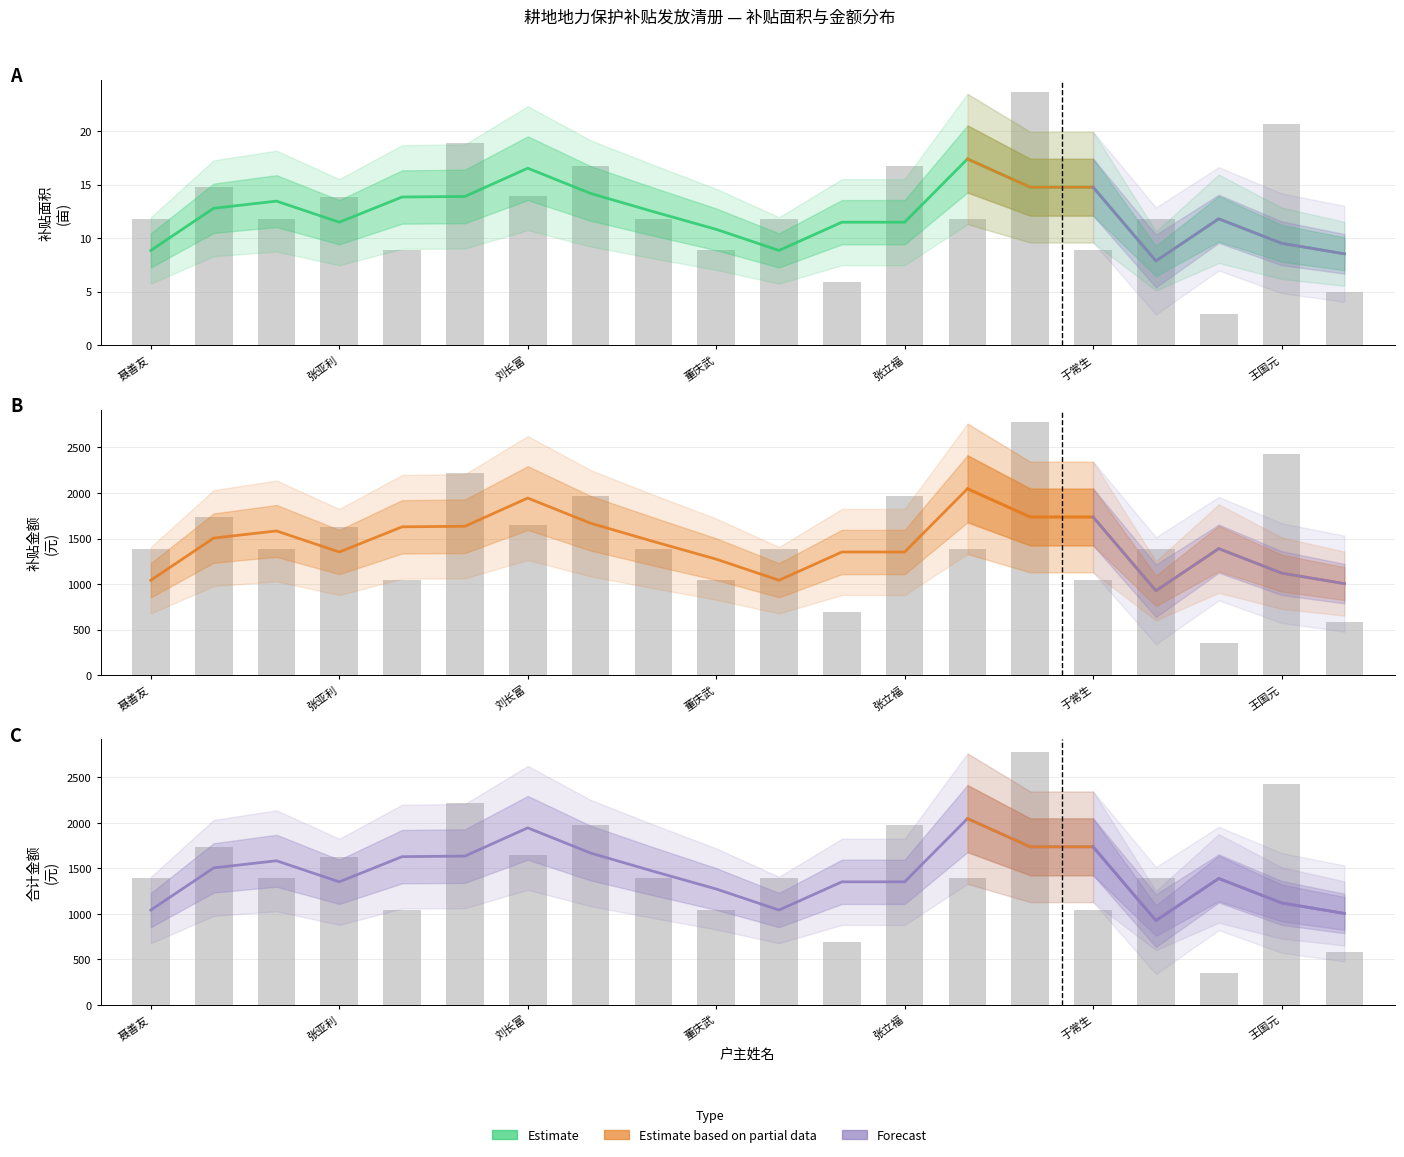

How many data points in 合计金额 (元) are above 1467?

10